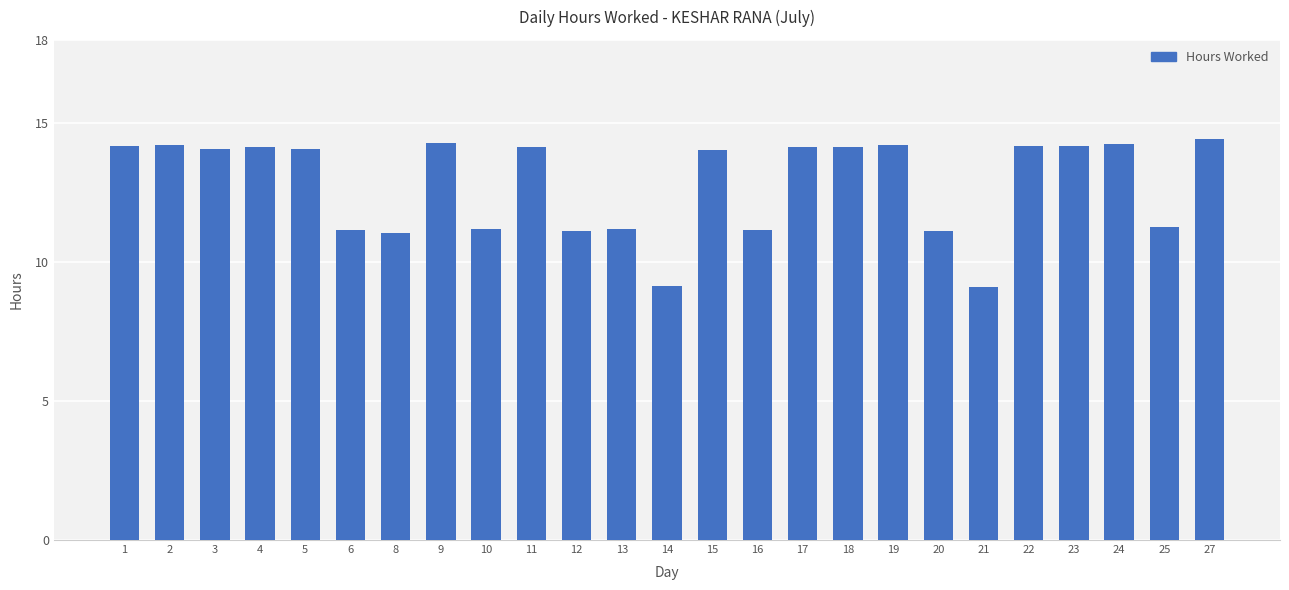

How many distinct data groups are displayed?

1